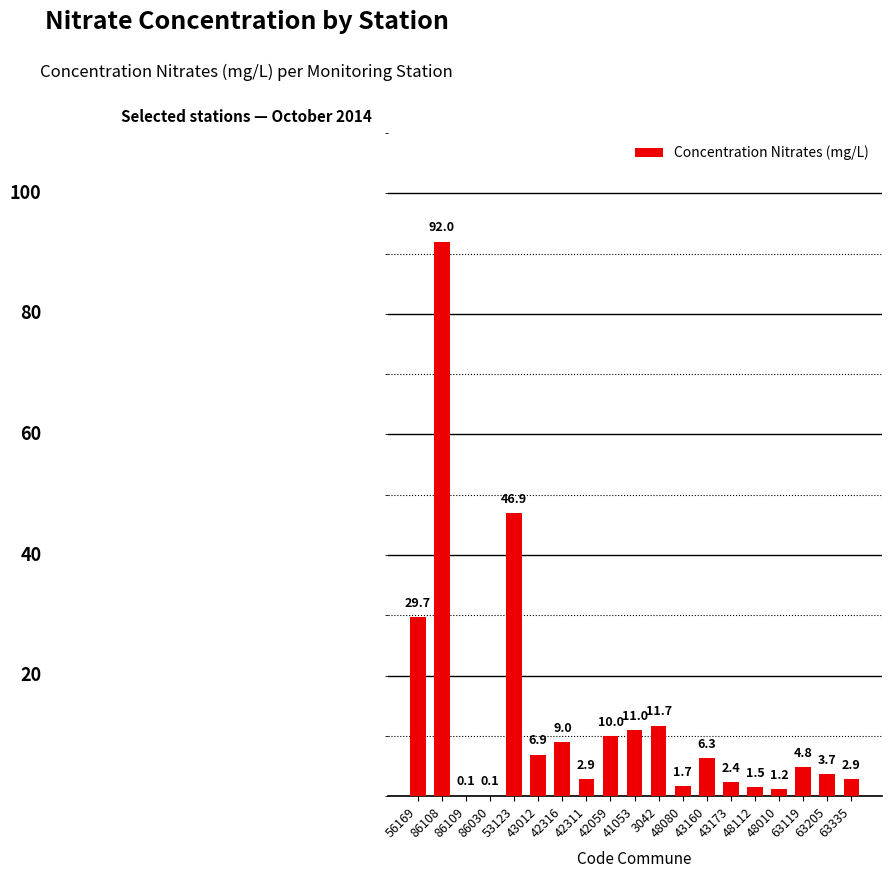

Read the value at 86108.

92.0